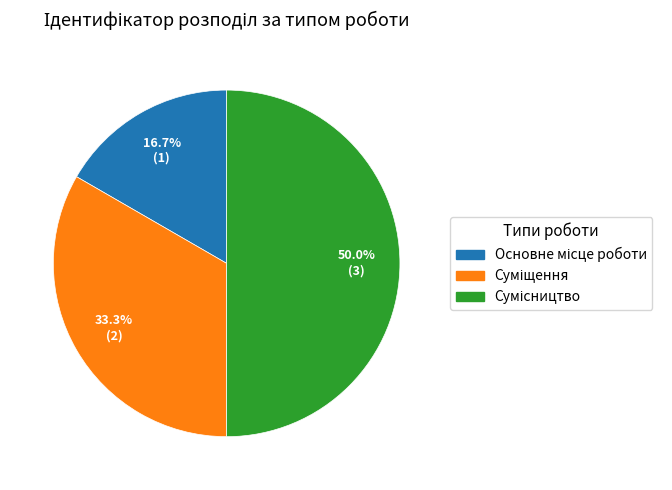

Does any single category account for the majority?

No